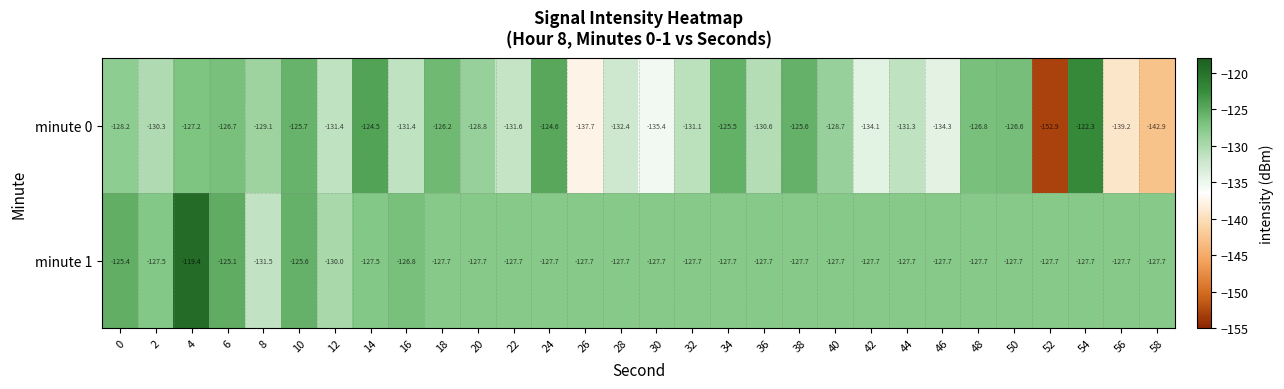

At which category does the chart reach its peak across all series?

4